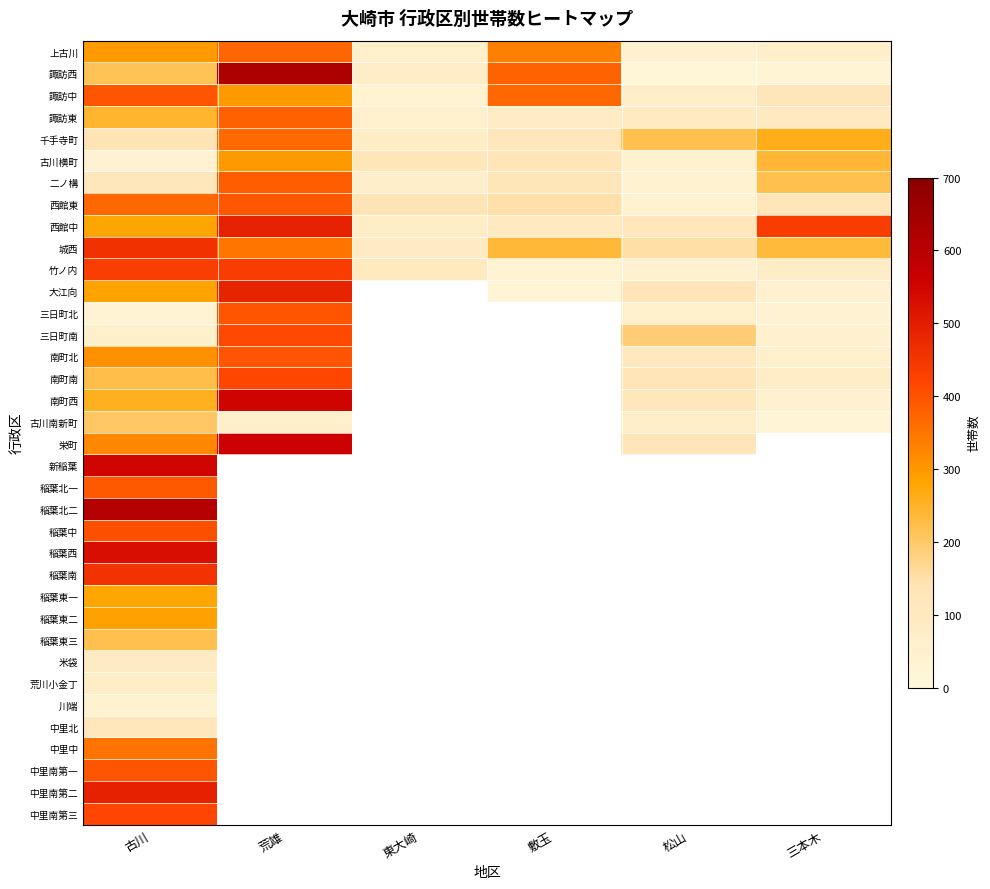

How many values in 稲葉東三 are above zero?

1